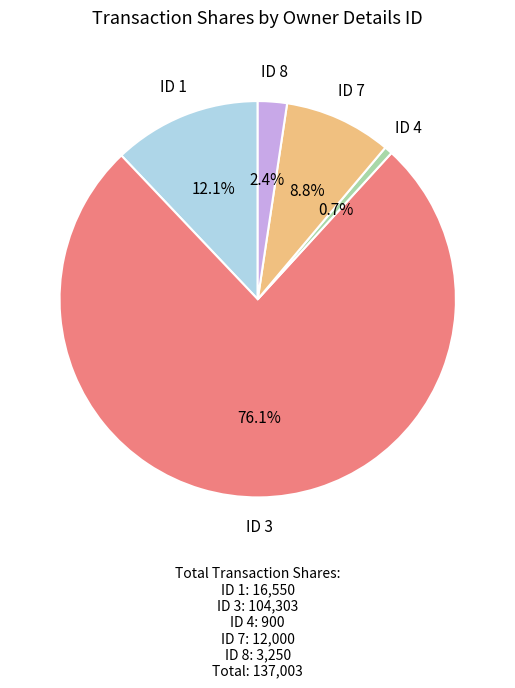

What is the ratio of the value at ID 4 to the value at ID 8?

0.3